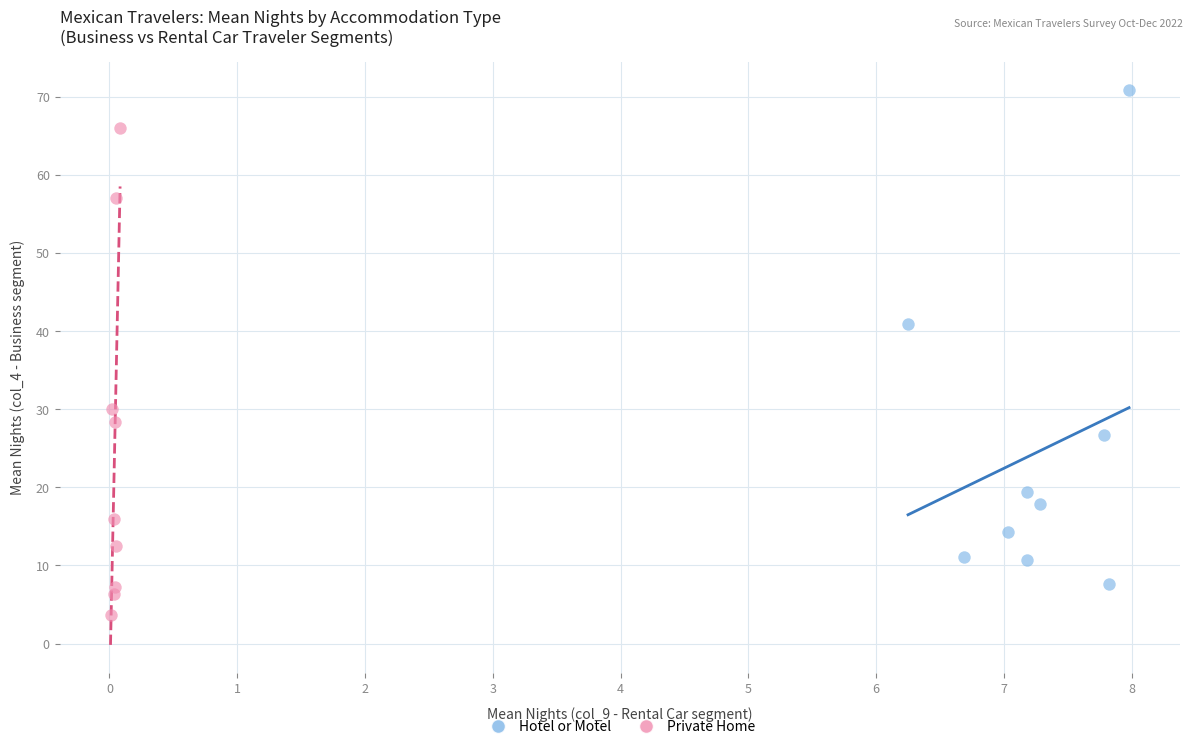

Which series reaches the minimum Y coordinate?

Private Home